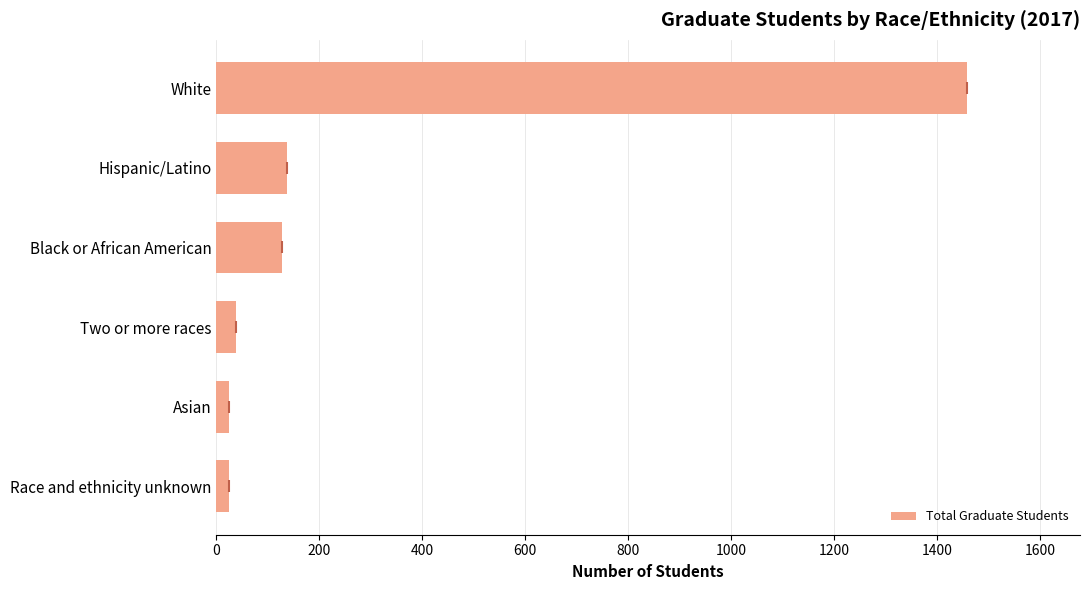

Between Black or African American and Asian, which is larger?

Black or African American